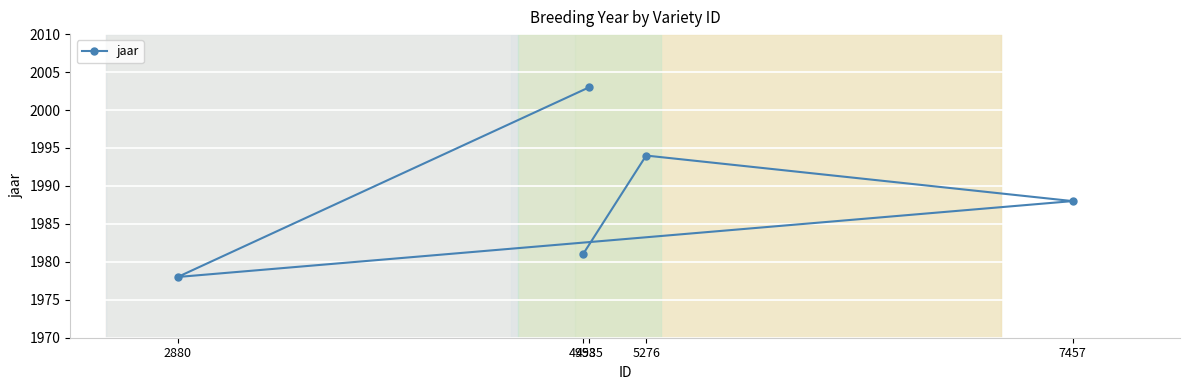

What is the value of the 1st point from the left?

1978